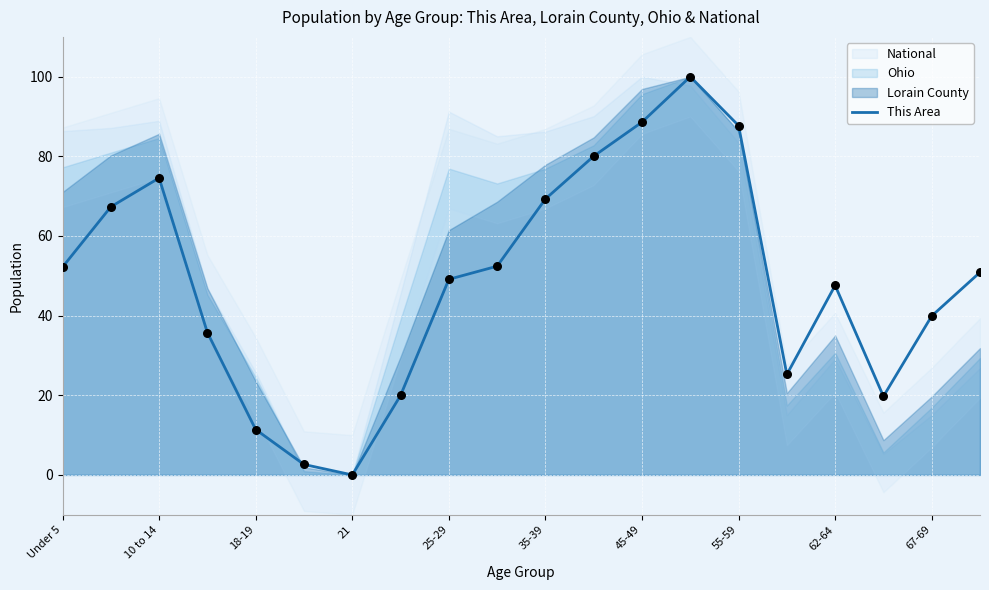

Which category has the lowest value in the This Area series?

21